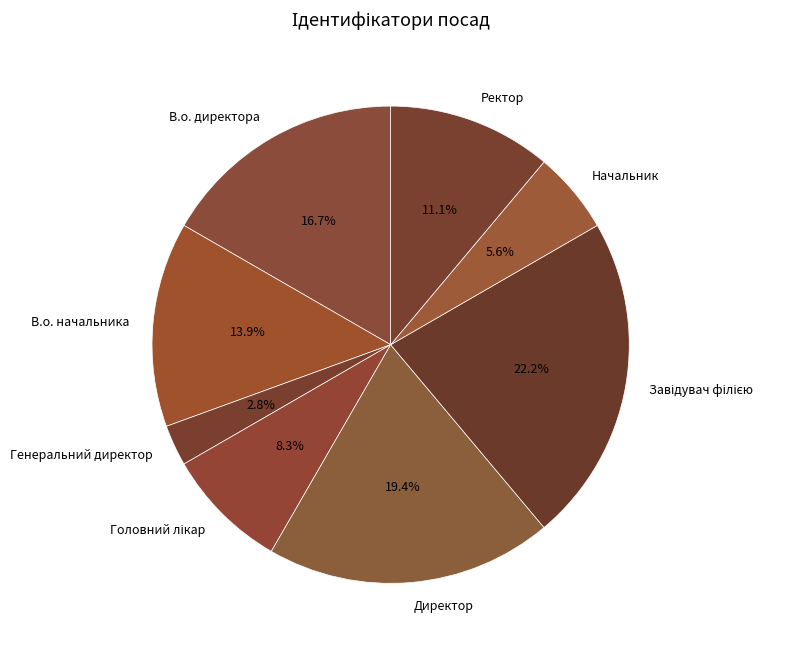

How many segments does this pie chart have?

8